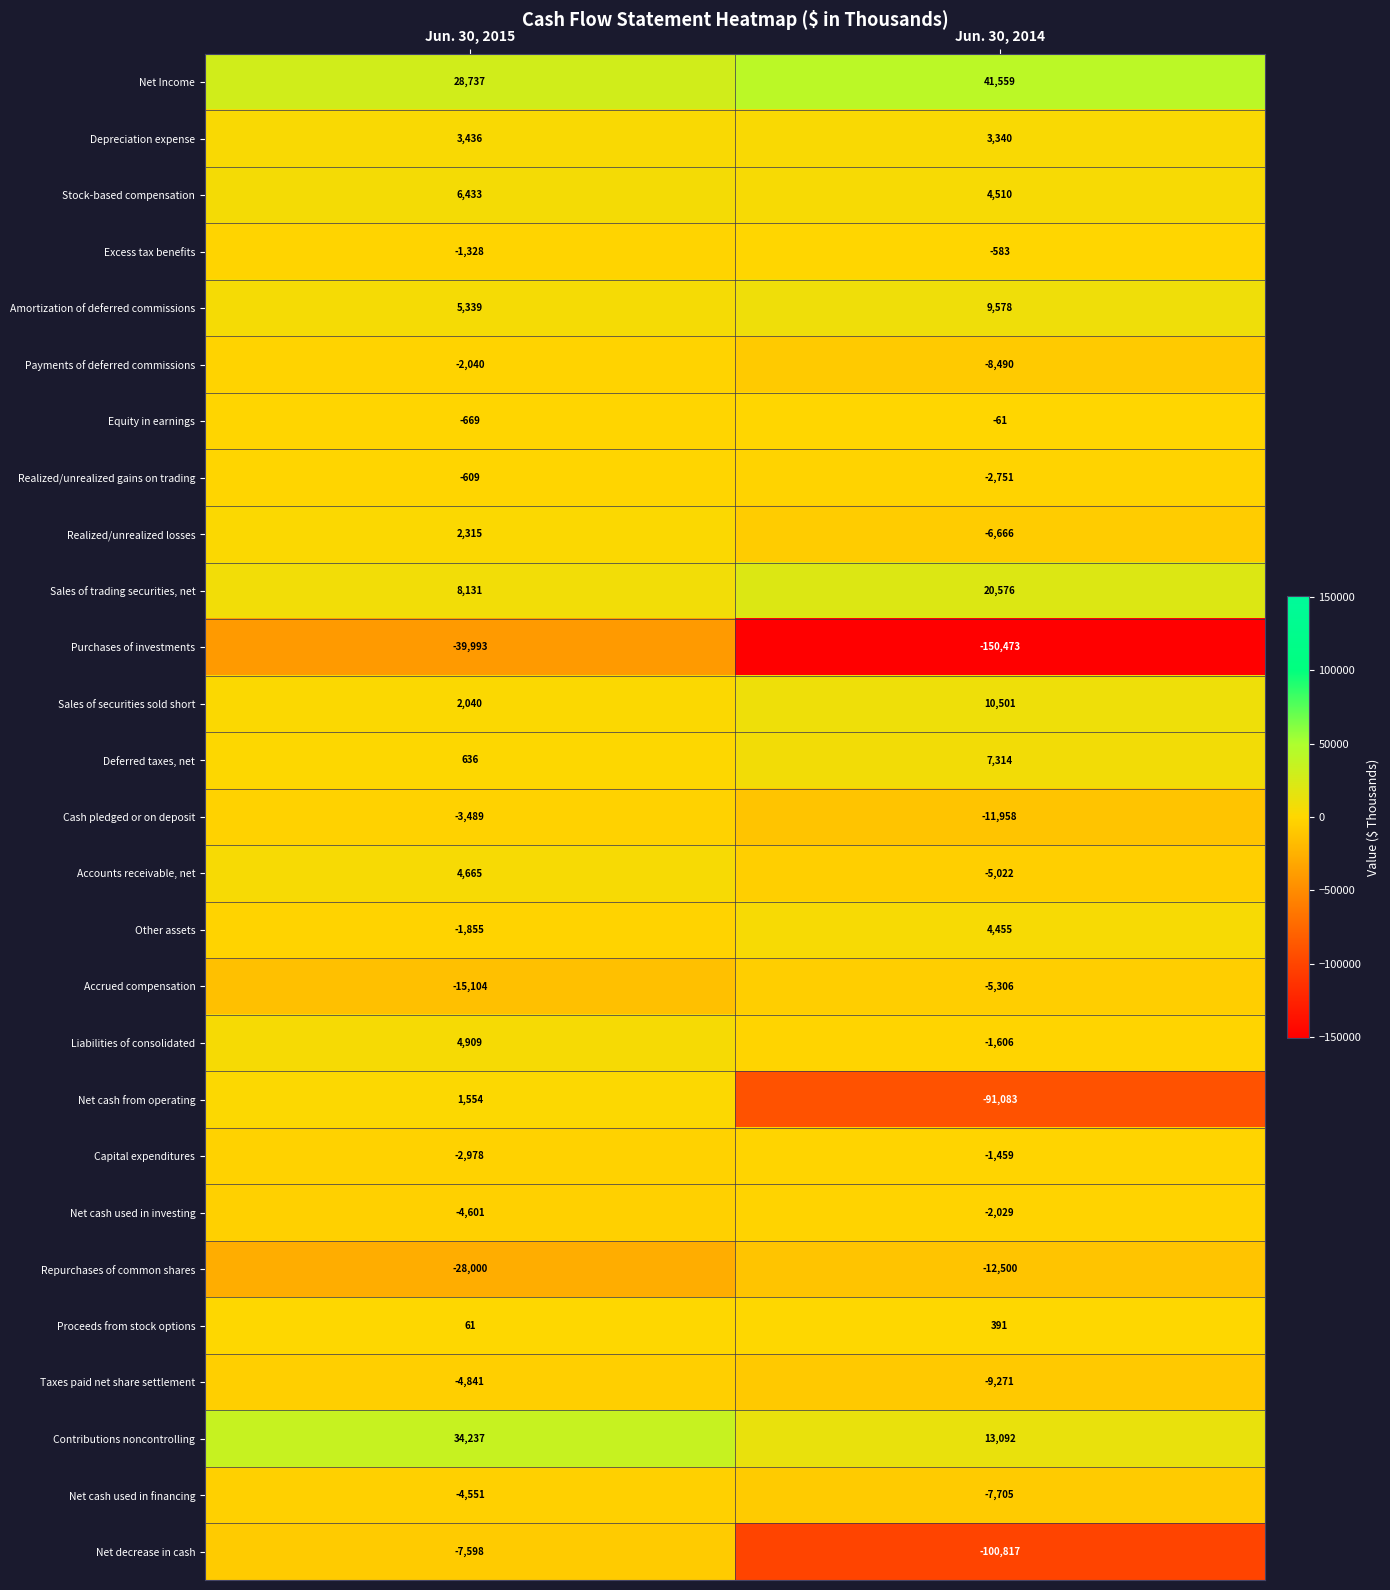

Which category has the lowest value across all series?

Jun. 30, 2014